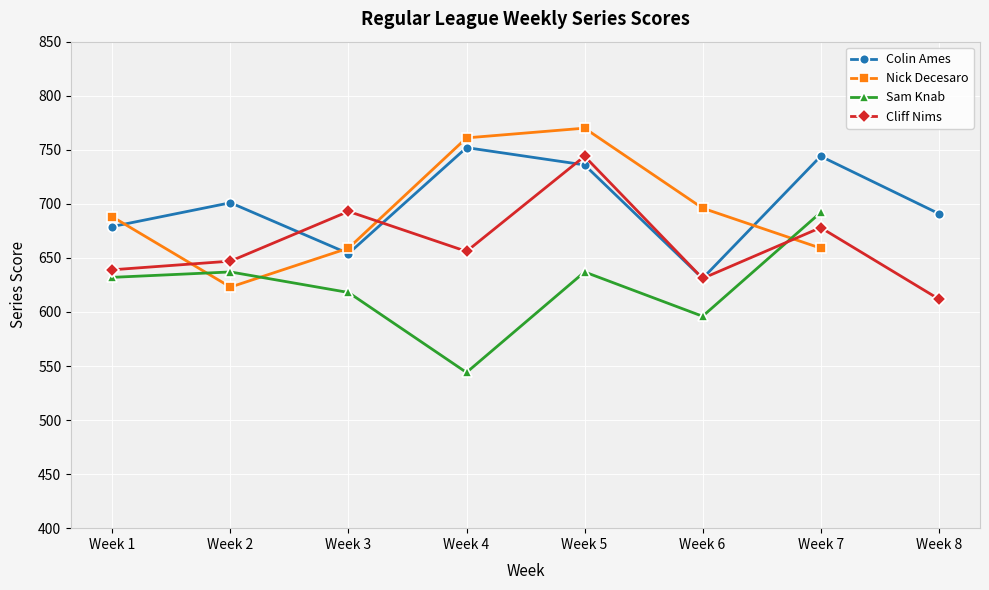

How many intersections are there between Sam Knab and Cliff Nims?

1